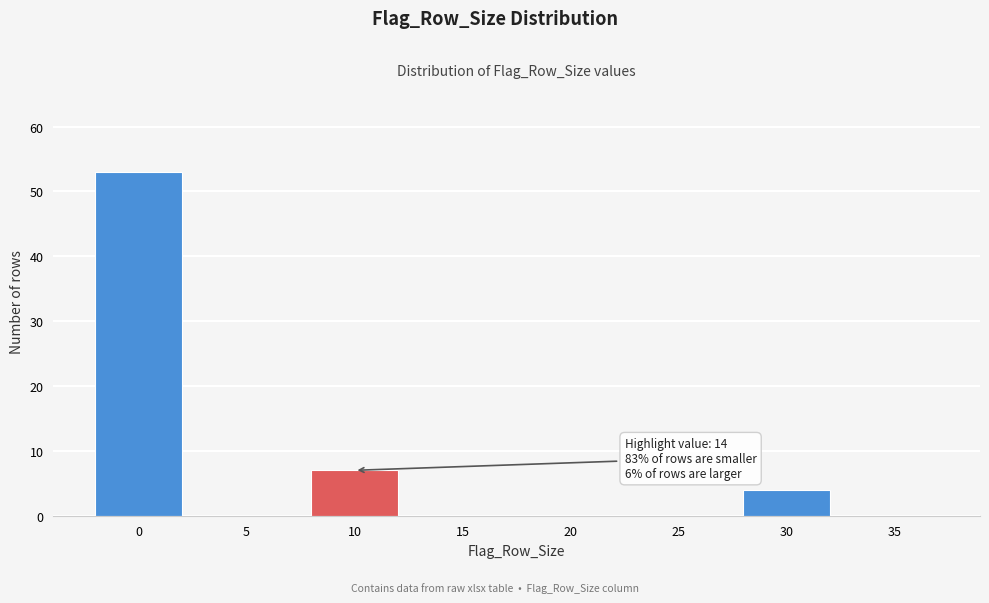

Reading left to right, list all the values displayed in this chart.

0=53	5=0	10=7	15=0	20=0	25=0	30=4	35=0